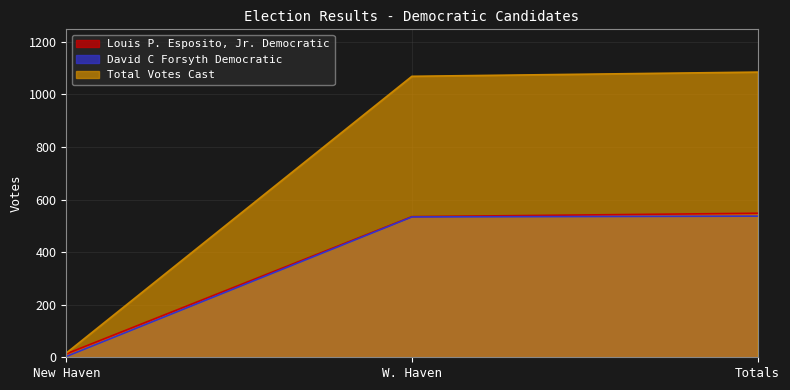

What is the average value of the Louis P. Esposito, Jr. Democratic series?

365